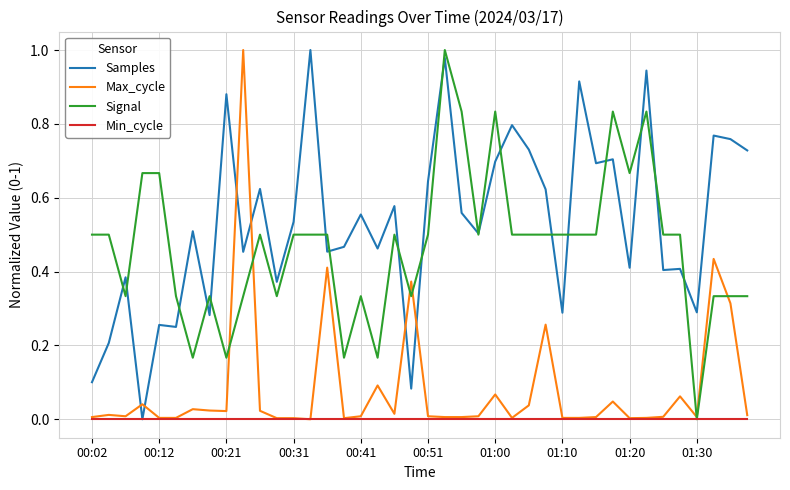

True or false: Signal has more than 0 points higher than both neighbors.

True